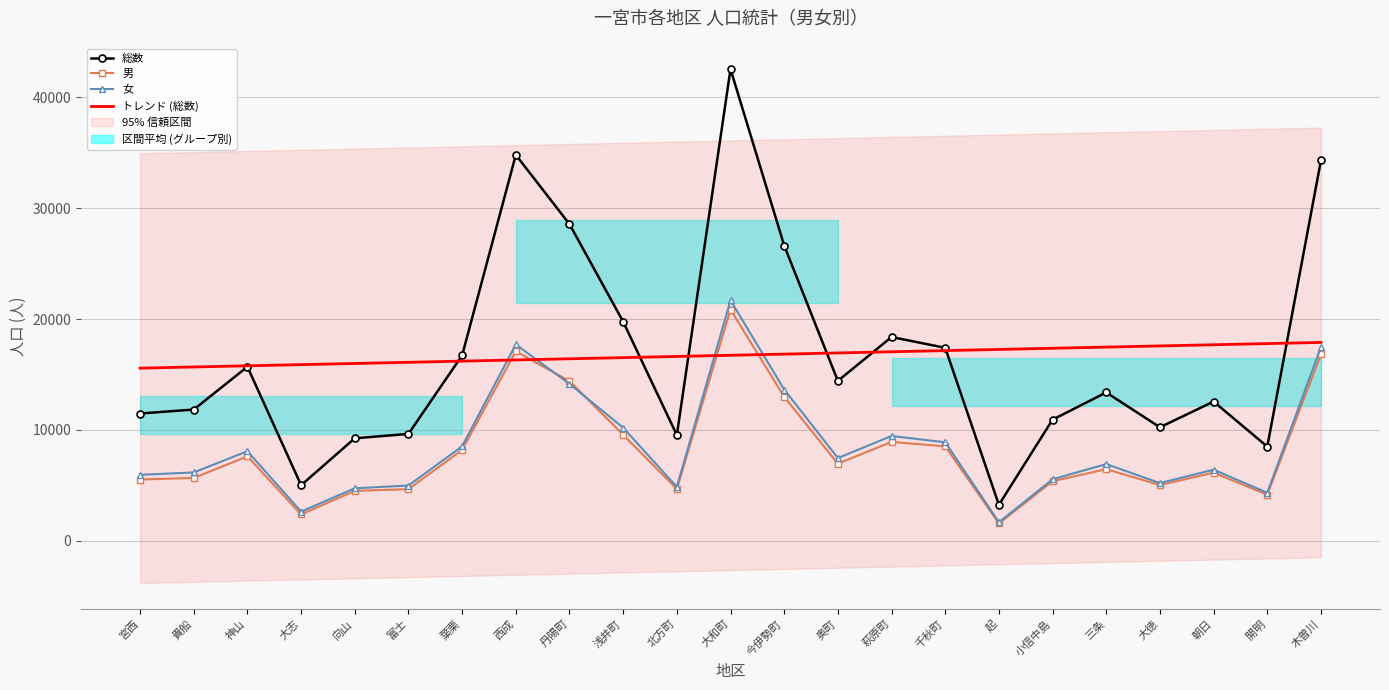

At which category is the sum across all series the highest?

大和町